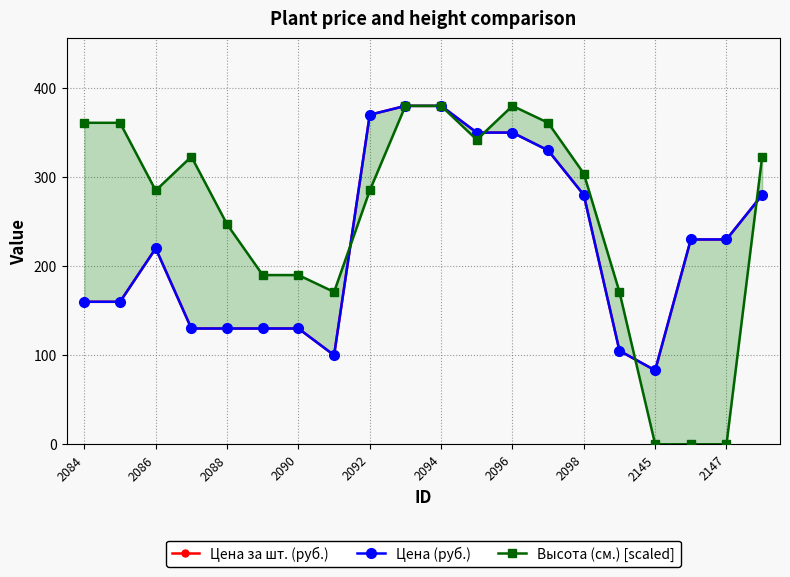

How many lines are shown in the chart?

3